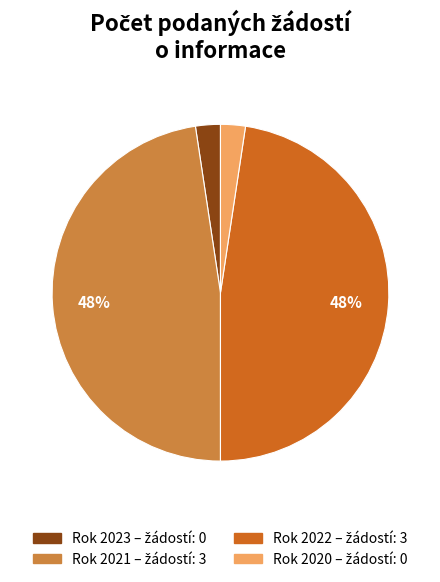

Is there a majority slice in this chart?

No